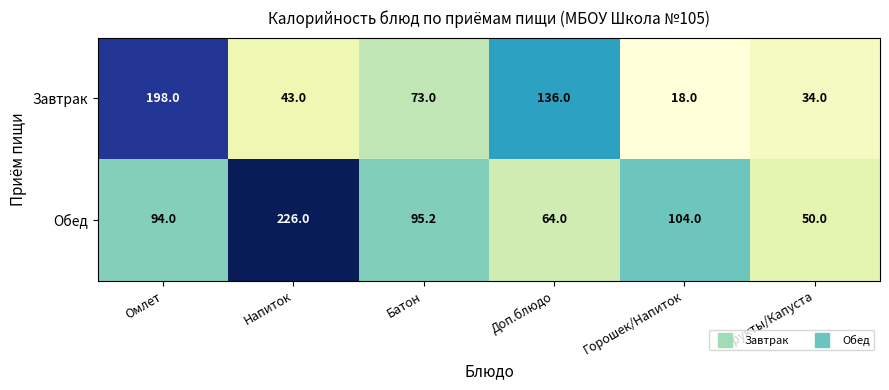

What is the difference between the maximum and second lowest values in the Обед series?

162.0